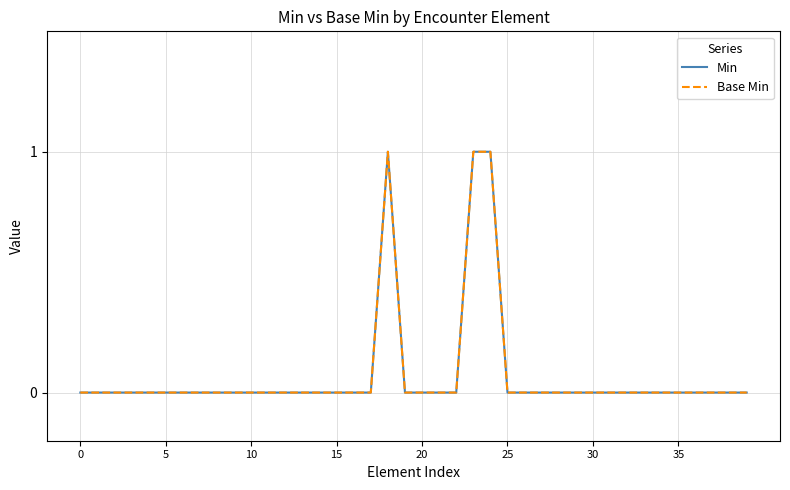

True or false: Base Min and Min intersect in this chart.

False